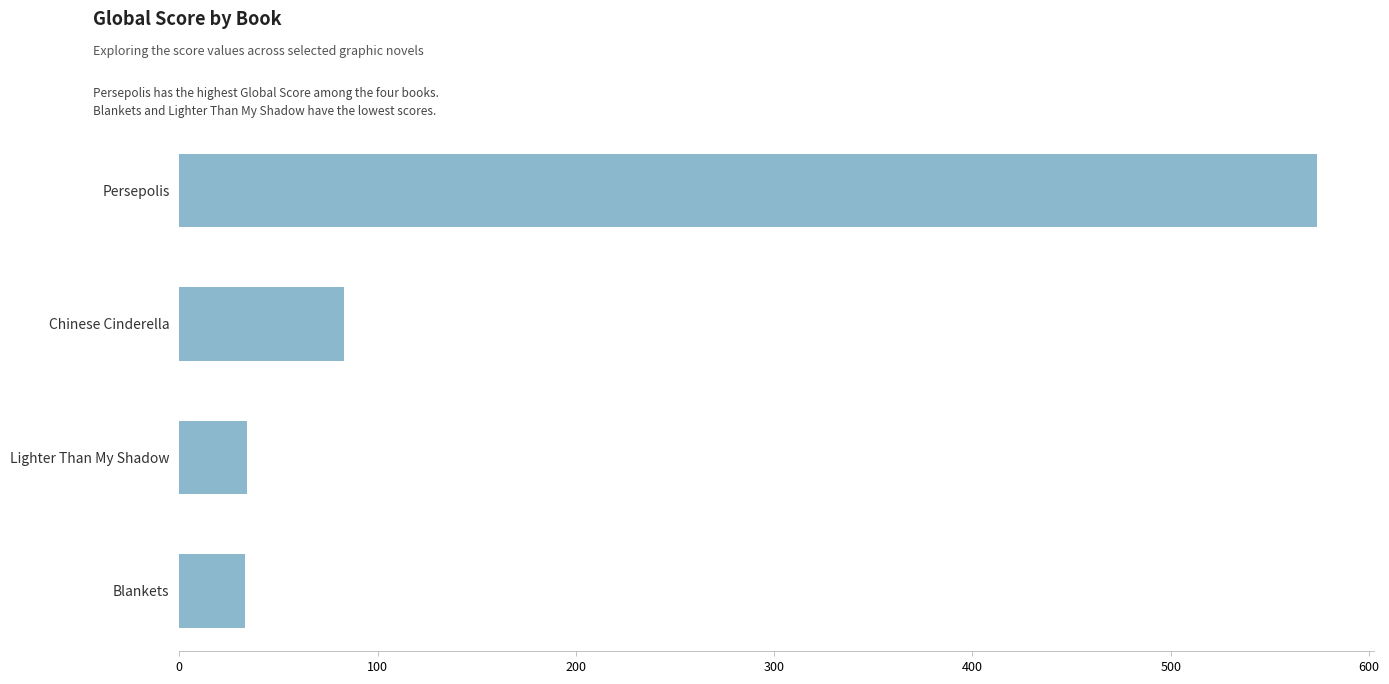

Is it true that the value at Persepolis is 367?

False